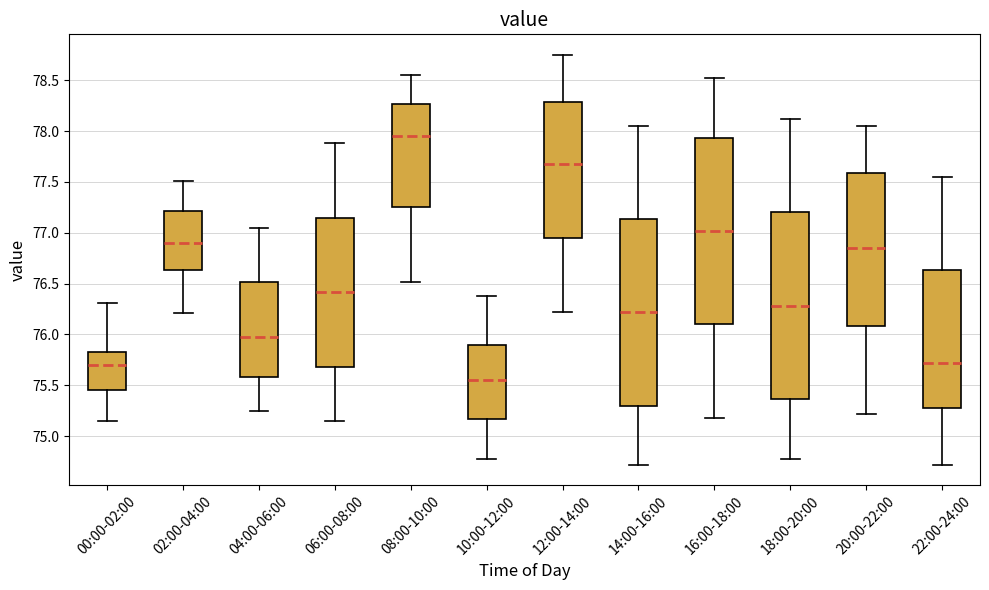

Reading left to right, read every box against the y-axis: the position of its median line, the range the box covers, and the ends of its whiskers. The values are not printed on the chart, so give them approximately, as read against the axis.

00:00-02:00: median 75.70, box 75.45 to 75.85, whiskers 75.15 to 76.30
02:00-04:00: median 76.90, box 76.65 to 77.20, whiskers 76.20 to 77.50
04:00-06:00: median 76.00, box 75.60 to 76.50, whiskers 75.25 to 77.05
06:00-08:00: median 76.40, box 75.70 to 77.15, whiskers 75.15 to 77.90
08:00-10:00: median 77.95, box 77.25 to 78.25, whiskers 76.50 to 78.55
10:00-12:00: median 75.55, box 75.15 to 75.90, whiskers 74.80 to 76.40
12:00-14:00: median 77.70, box 76.95 to 78.30, whiskers 76.20 to 78.75
14:00-16:00: median 76.20, box 75.30 to 77.15, whiskers 74.70 to 78.05
16:00-18:00: median 77.00, box 76.10 to 77.95, whiskers 75.20 to 78.50
18:00-20:00: median 76.30, box 75.35 to 77.20, whiskers 74.80 to 78.10
20:00-22:00: median 76.85, box 76.10 to 77.60, whiskers 75.20 to 78.05
22:00-24:00: median 75.70, box 75.30 to 76.65, whiskers 74.70 to 77.55